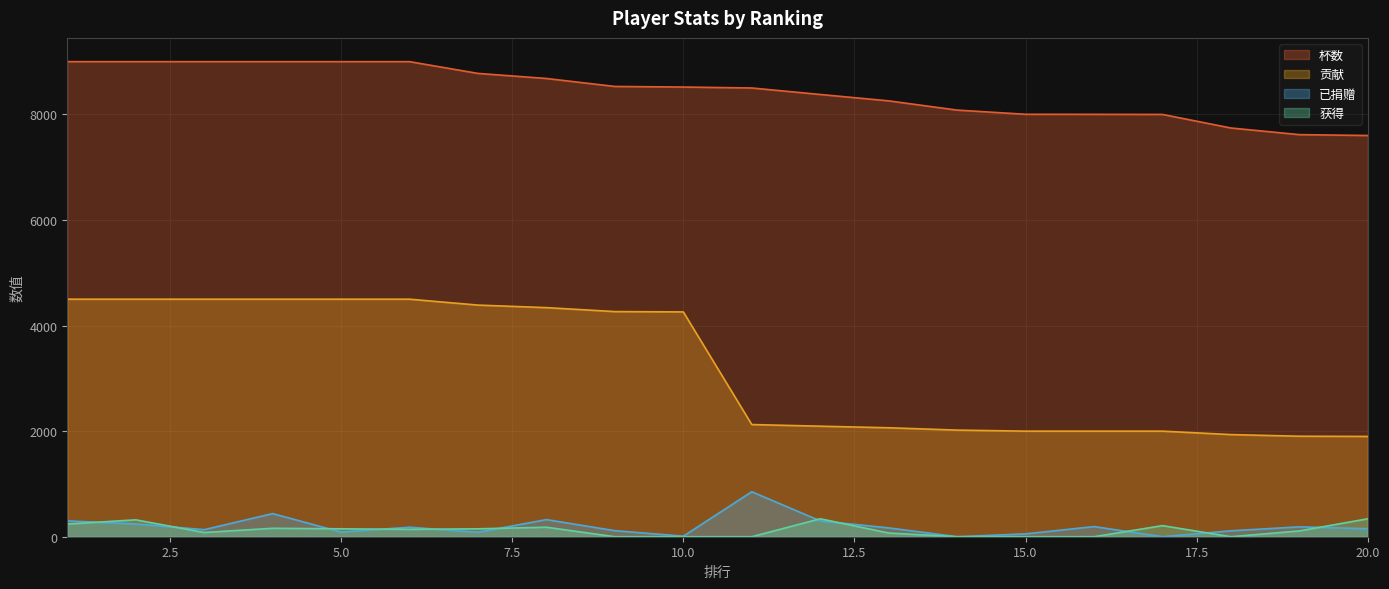

Where is the first local maximum for 获得?

2